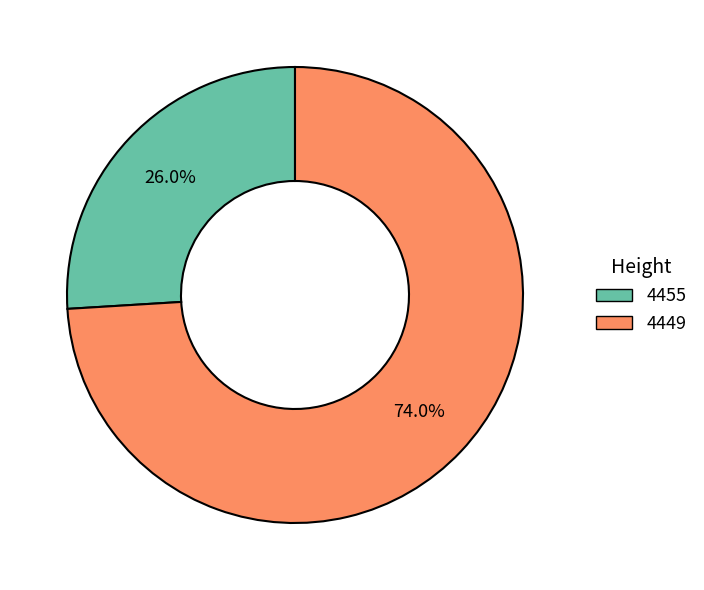

Between 4449 and 4455, which is larger?

4449